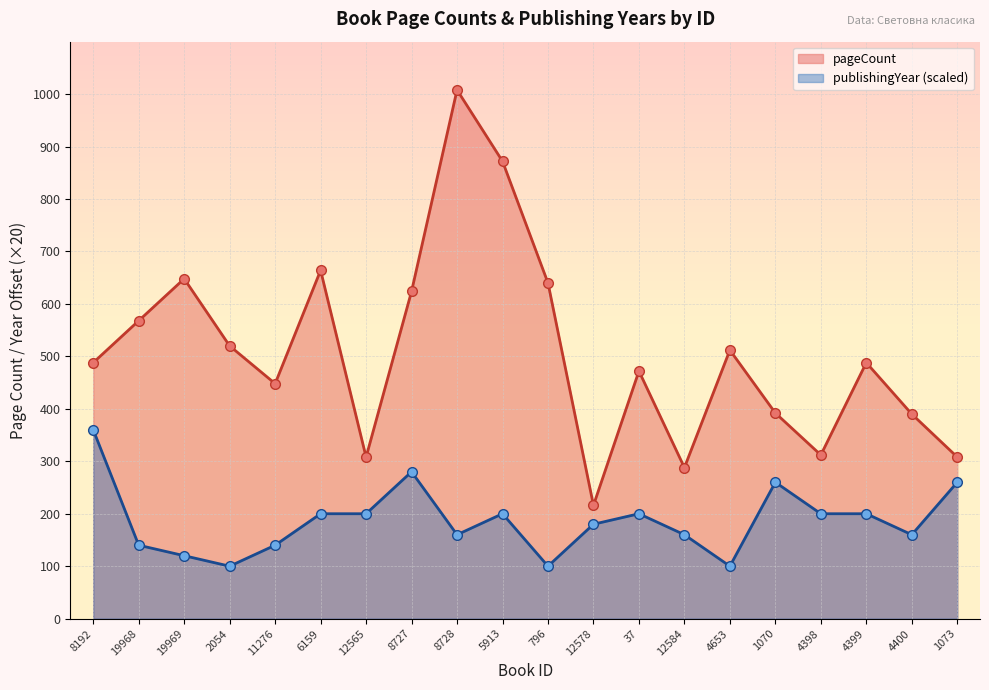

Which has a higher value, 4399 or 1070?

4399